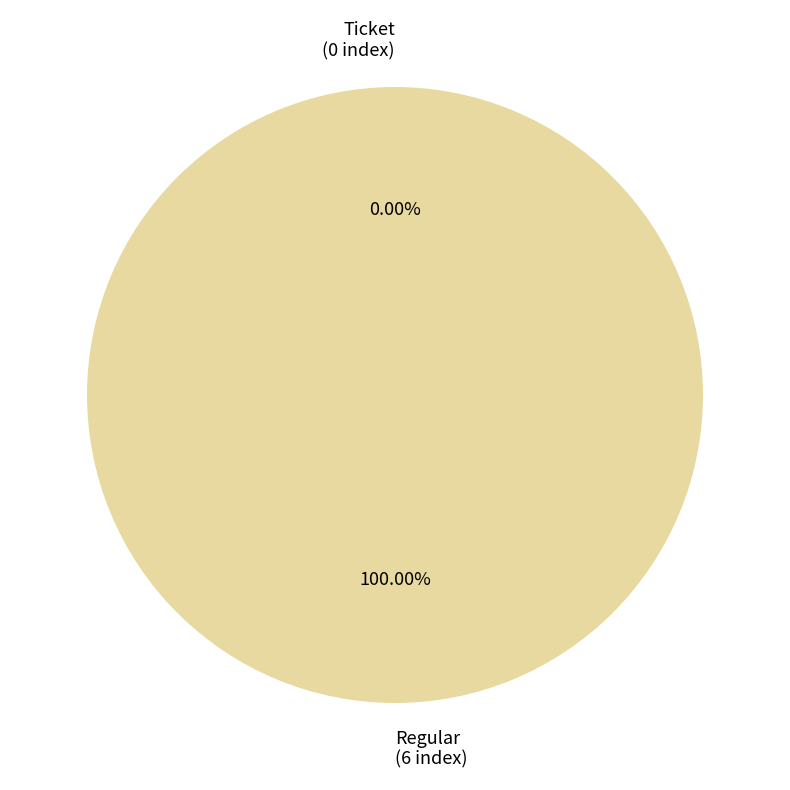

Which has a higher value, Ticket (0 index) or Regular (6 index)?

Regular (6 index)